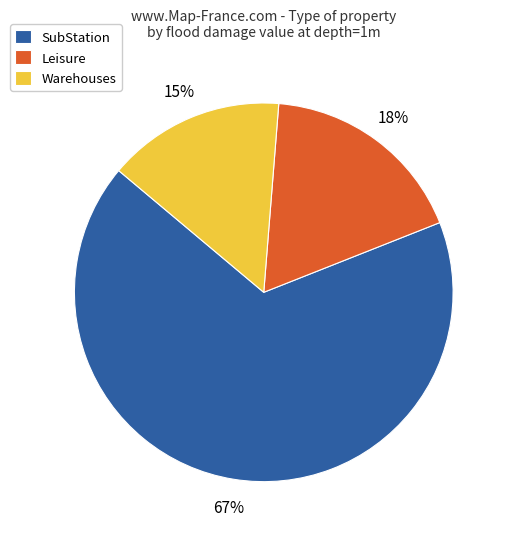

Between Leisure and SubStation, which is larger?

SubStation